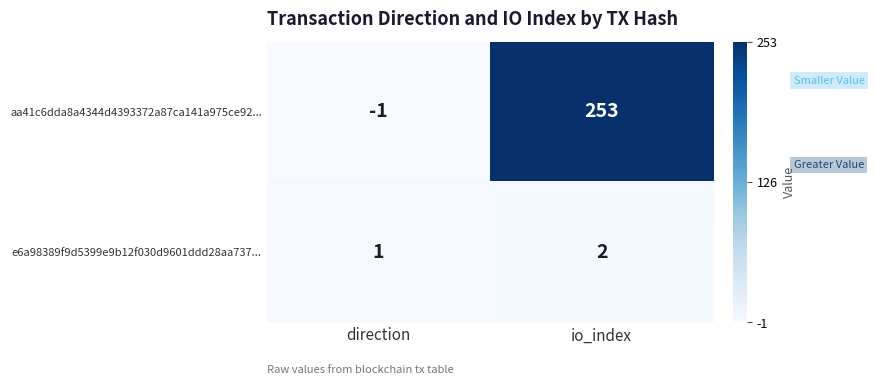

What is the difference between the maximum and minimum values in the aa41c6dda8a4344d4393372a87ca141a975ce92... series?

254